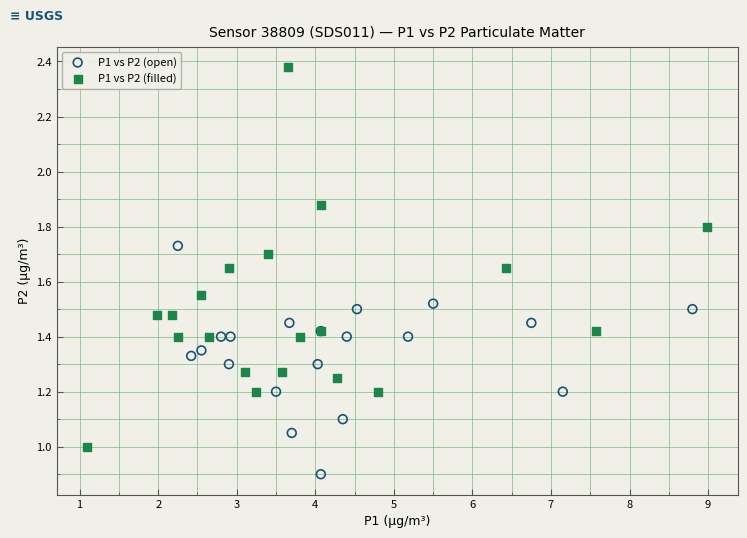

What are all the series names shown in the legend?

P1 vs P2 (open), P1 vs P2 (filled)